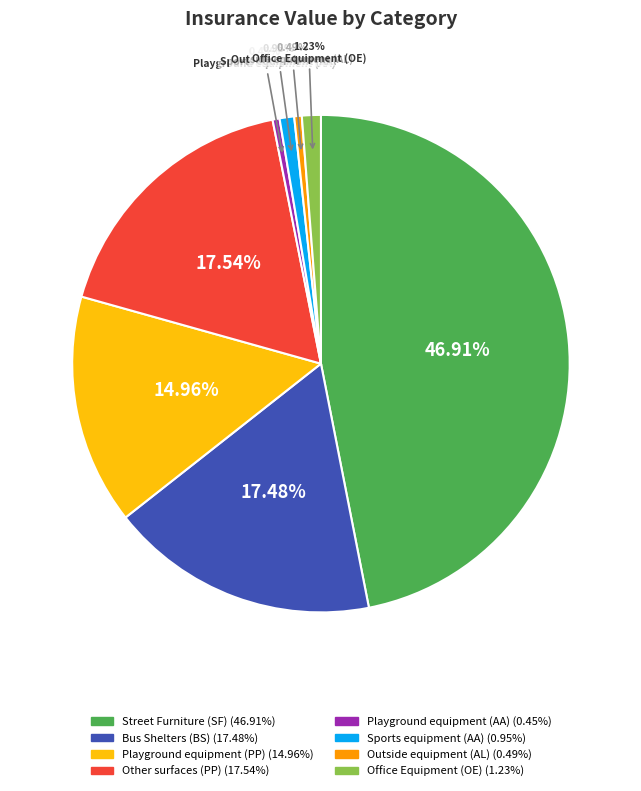

What is the largest slice in the pie chart?

Street Furniture (SF)